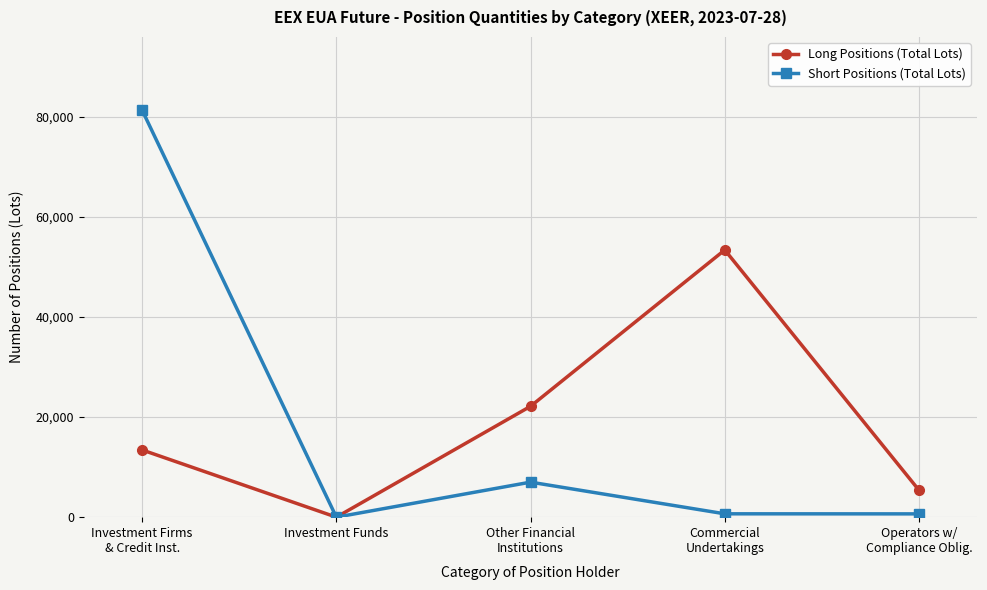

True or false: Long Positions (Total Lots) has a value of 35889 at Other Financial
Institutions.

False